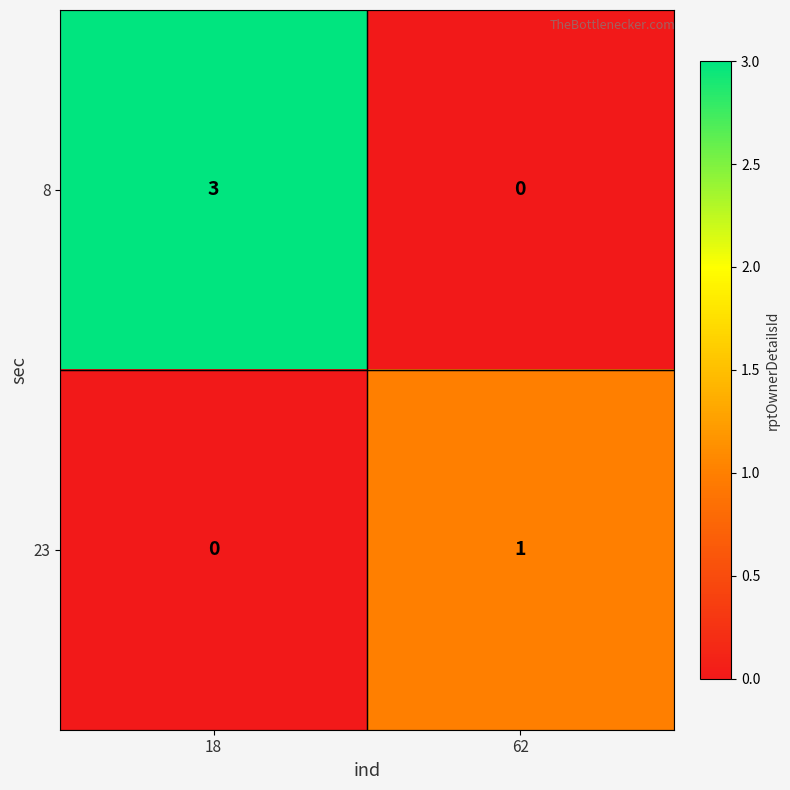

Rank the series by their average value, from highest to lowest.

8, 23